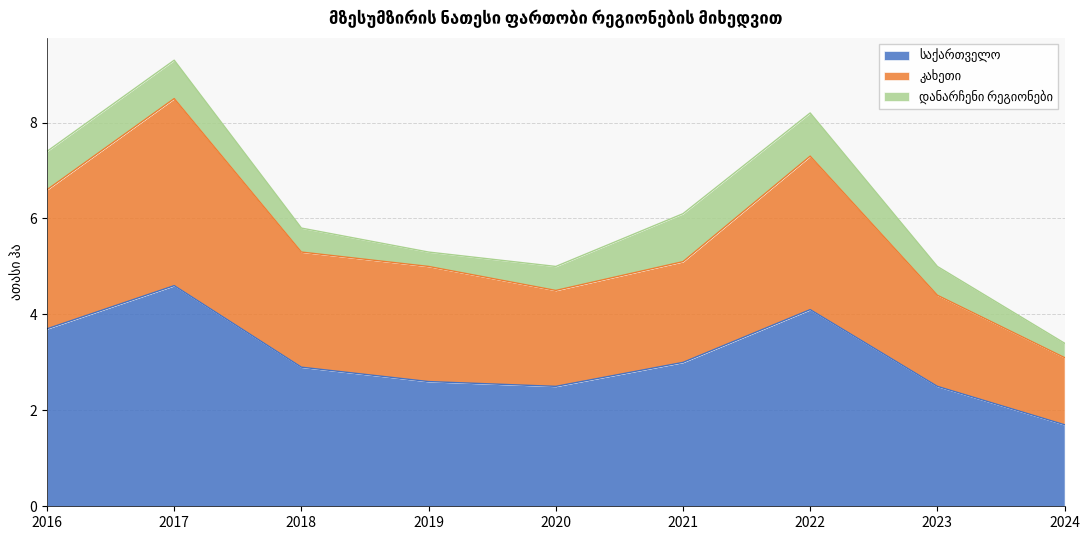

True or false: საქართველო and კახეთი intersect in this chart.

False